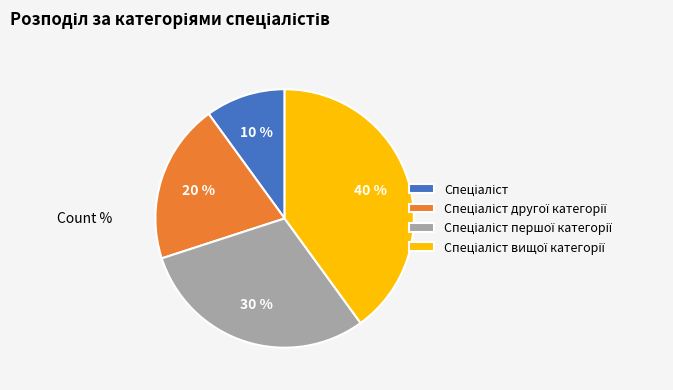

Does any single category account for the majority?

No